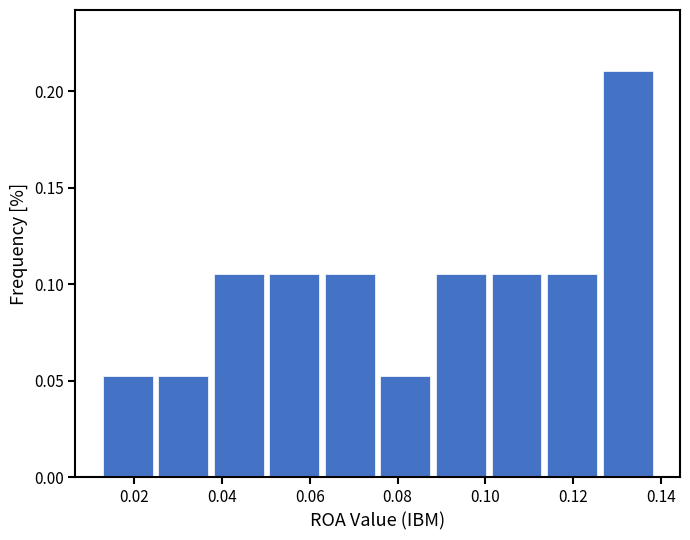

What is the height of the bar covering 0.064 to 0.076 on the x-axis? Neither the bar edges nor the heights are printed on the chart, so give them approximately, as read against the axes.

0.105